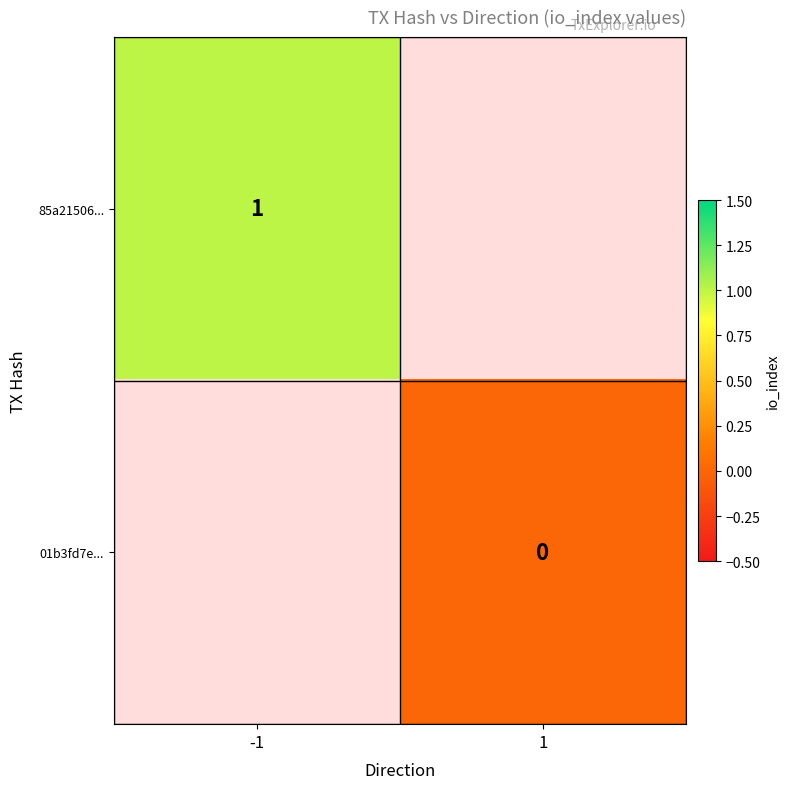

Is the value of 85a21506... at -1 greater than the value of 01b3fd7e... at 1?

Yes